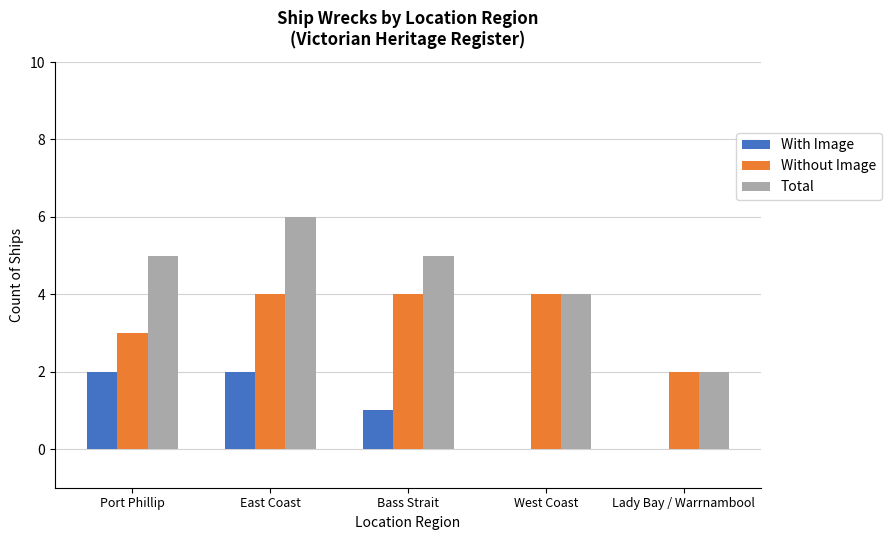

What is the spread (max minus min) of values at Bass Strait?

4